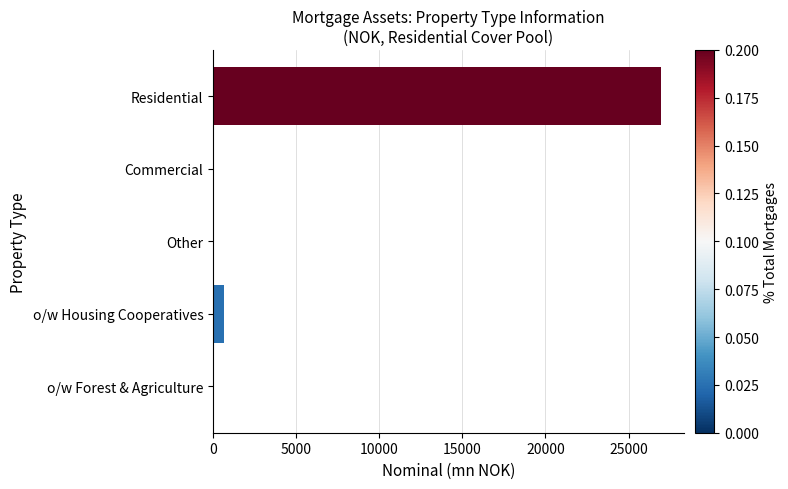

Is it true that the value at o/w Forest & Agriculture is 0.0?

True